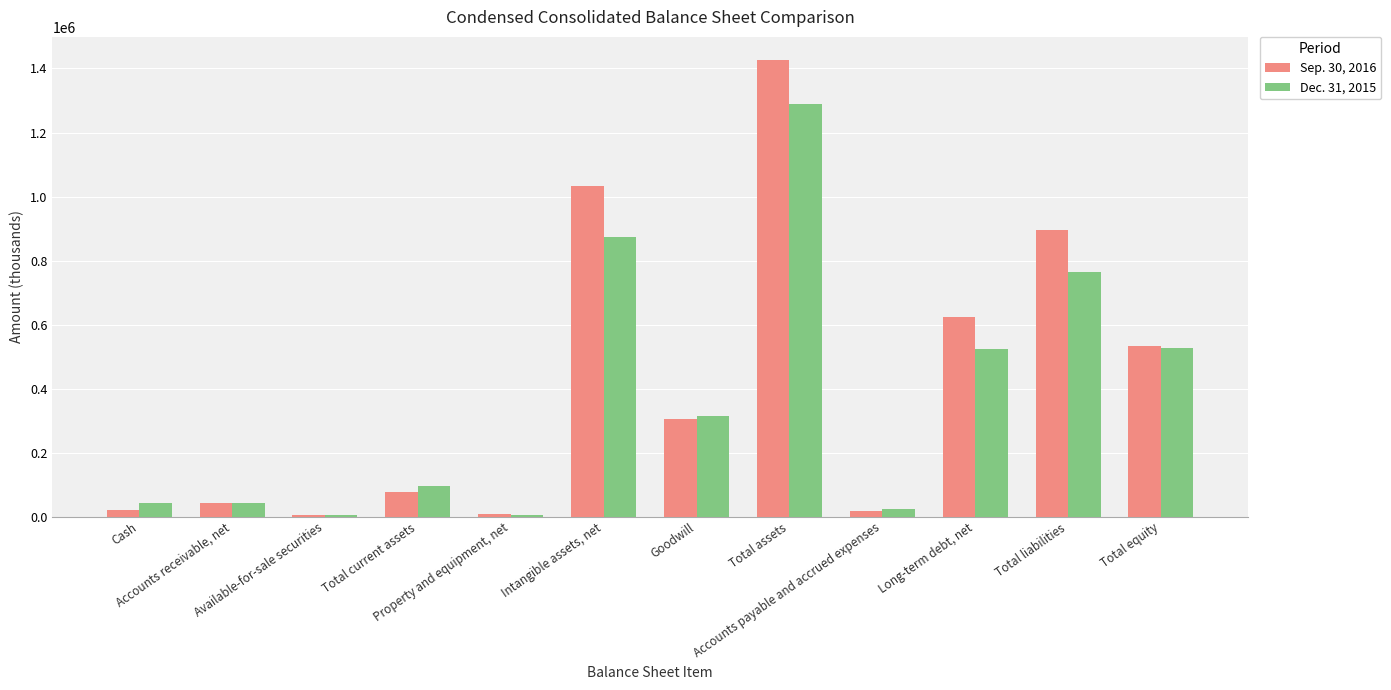

What is the average value of the Dec. 31, 2015 series?

375280